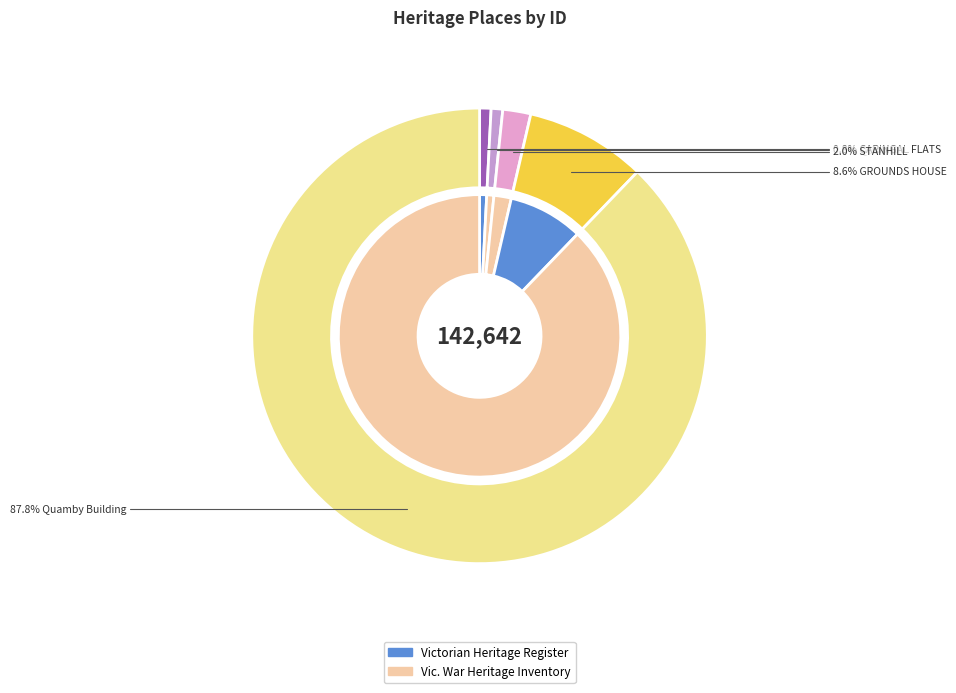

Is it true that QUAMBY is 15% of the pie?

False